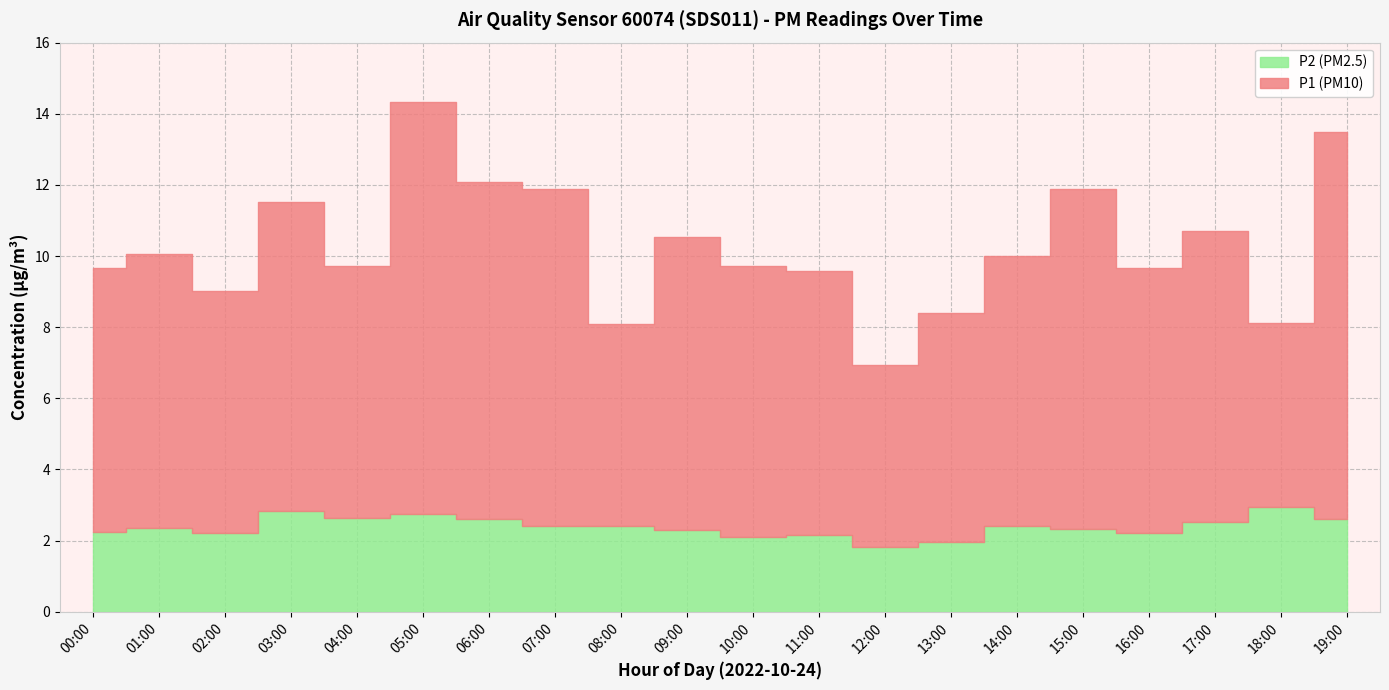

Which category has the highest value across all series?

05:00